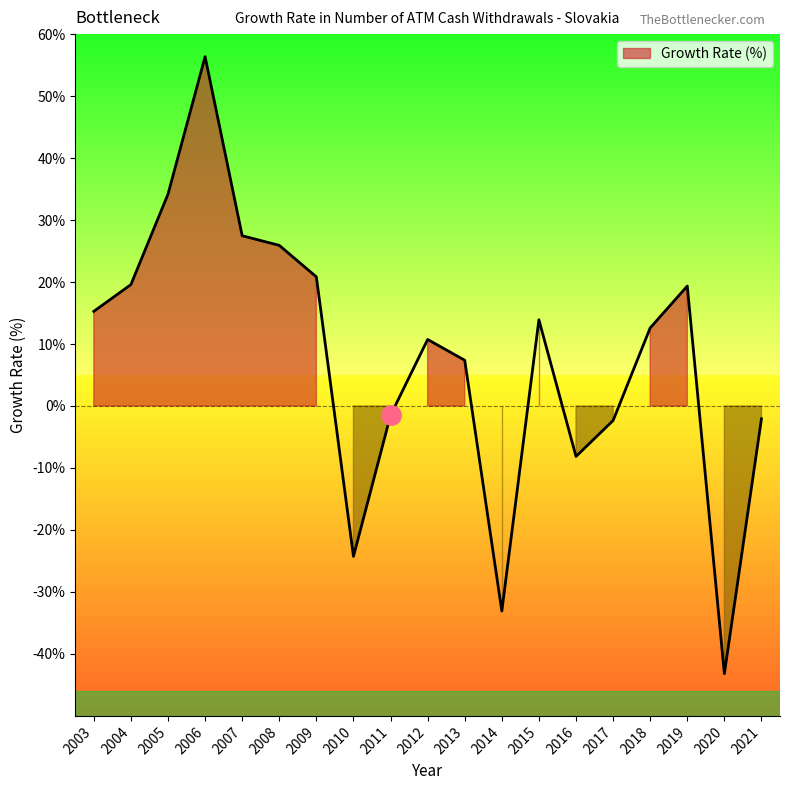

How many interior local peaks (higher than both neighbors) does the data have?

4